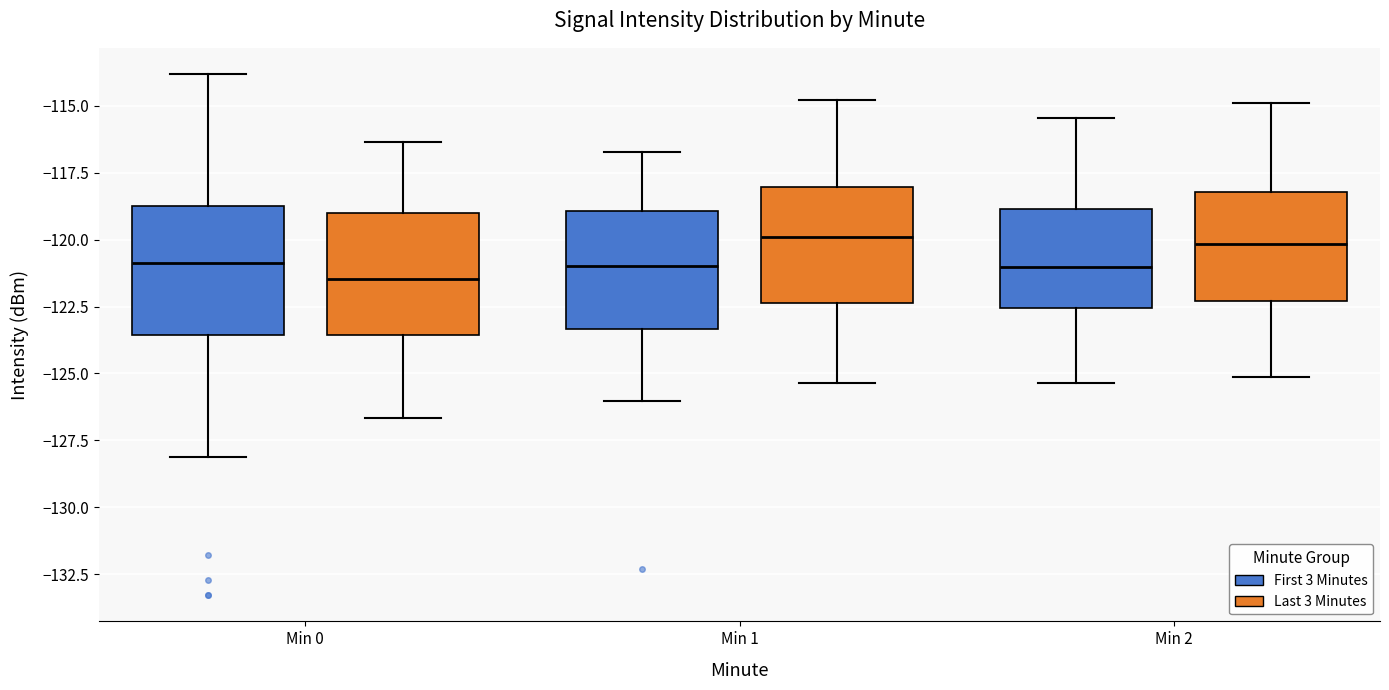

Reading left to right, transcribe this box plot: for each box, give where its median line is, the range the box spans, and where its two whiskers end, as read against the y-axis. The values are not printed on the chart, so give them approximately, as read against the axis.

Min 0 (First 3 Minutes): median -121.0, box -123.5 to -119.0, whiskers -128.0 to -114.0
Min 0 (Last 3 Minutes): median -121.5, box -123.5 to -119.0, whiskers -126.5 to -116.5
Min 1 (First 3 Minutes): median -121.0, box -123.5 to -119.0, whiskers -126.0 to -116.5
Min 1 (Last 3 Minutes): median -120.0, box -122.5 to -118.0, whiskers -125.5 to -115.0
Min 2 (First 3 Minutes): median -121.0, box -122.5 to -119.0, whiskers -125.5 to -115.5
Min 2 (Last 3 Minutes): median -120.0, box -122.5 to -118.0, whiskers -125.0 to -115.0